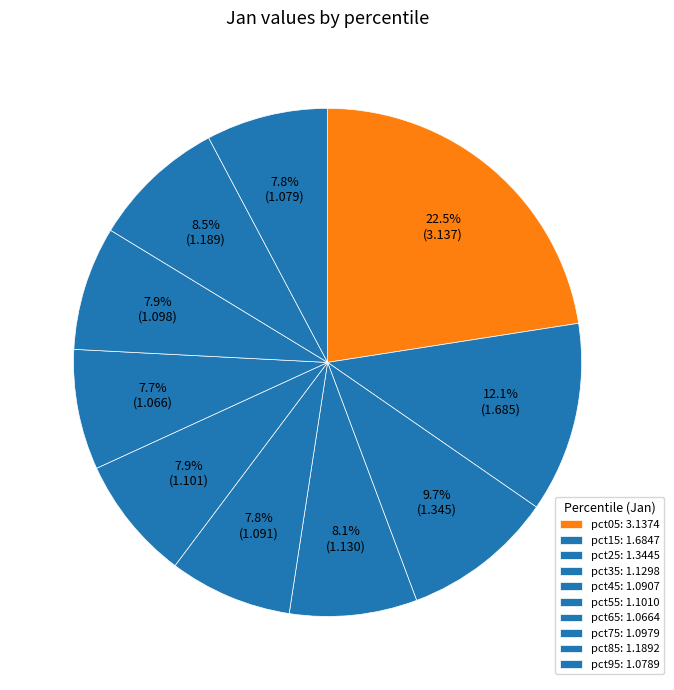

The pct15 slice represents 12% of the pie. True or false?

True